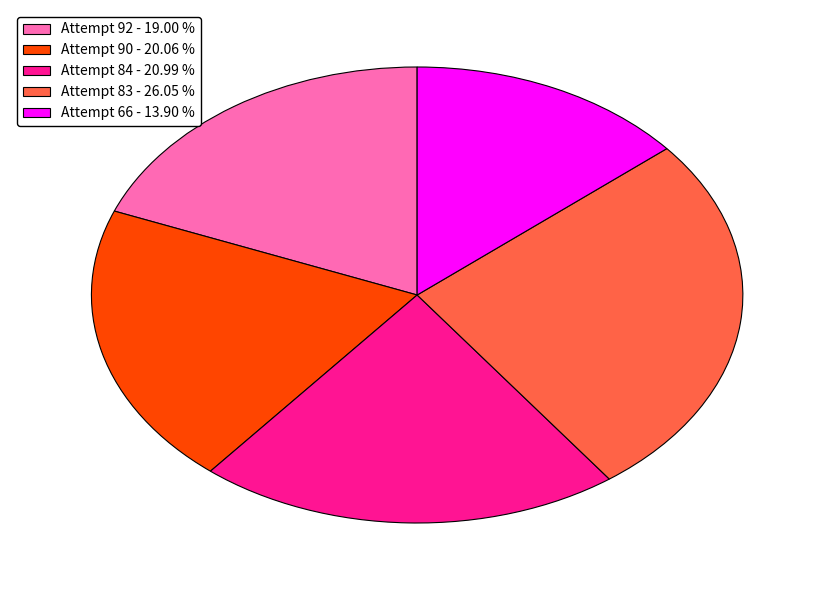

Rank the categories by value from lowest to highest.

Attempt 66, Attempt 92, Attempt 90, Attempt 84, Attempt 83